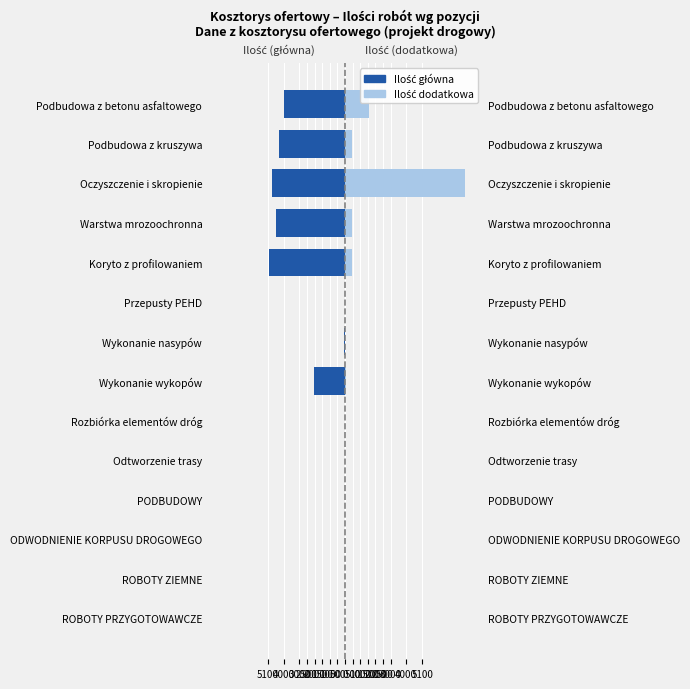

Which has a higher value, Podbudowa z kruszywa or Warstwa mrozoochronna?

Podbudowa z kruszywa